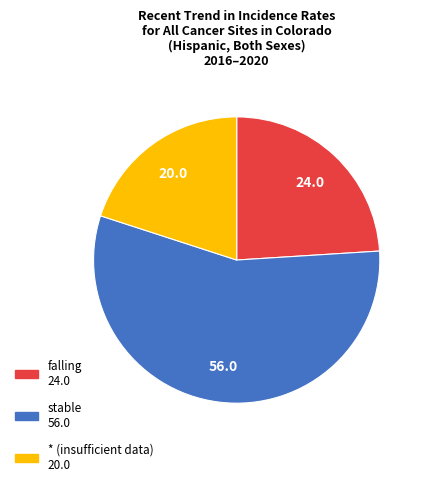

Is there a majority slice in this chart?

Yes